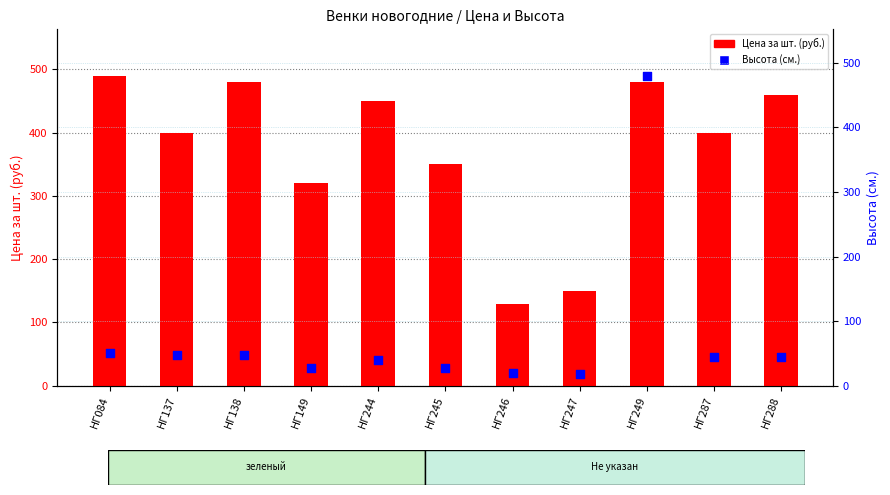

Is the value of Цена за шт. (руб.) at НГ084 greater than the value of Высота (см.) at НГ288?

Yes